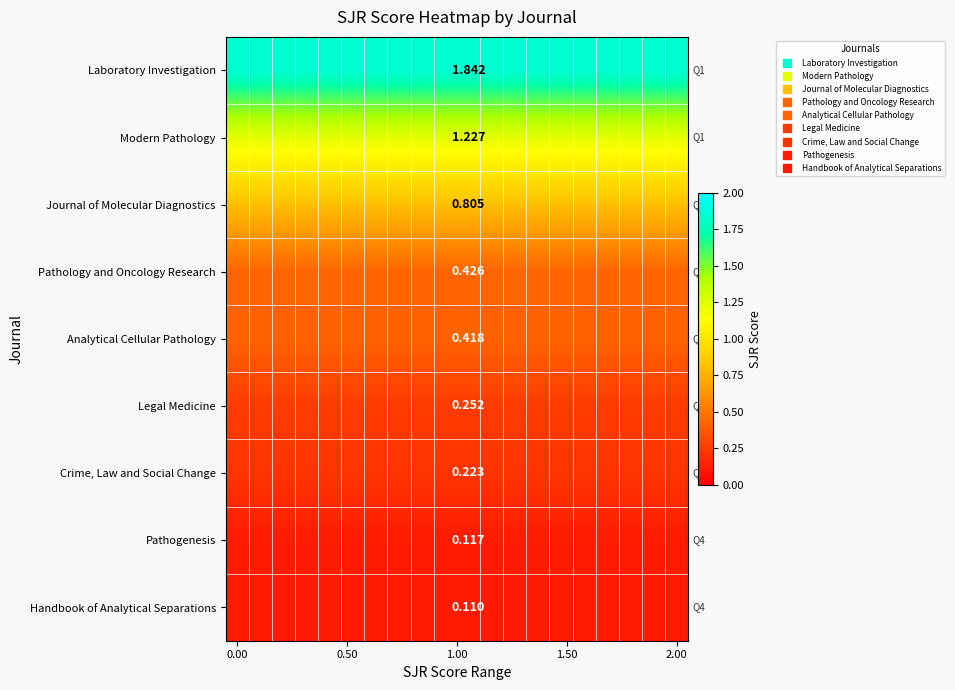

How many series are shown in this chart?

9